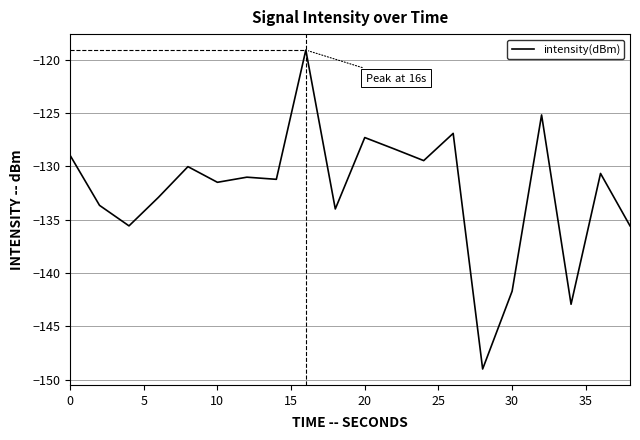

What is the maximum value shown in the chart?

-119.1